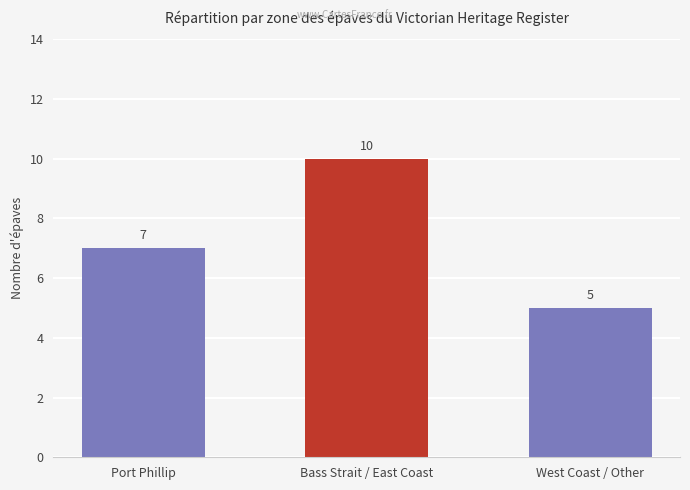

What is the value of the 3rd bar from the left?

5